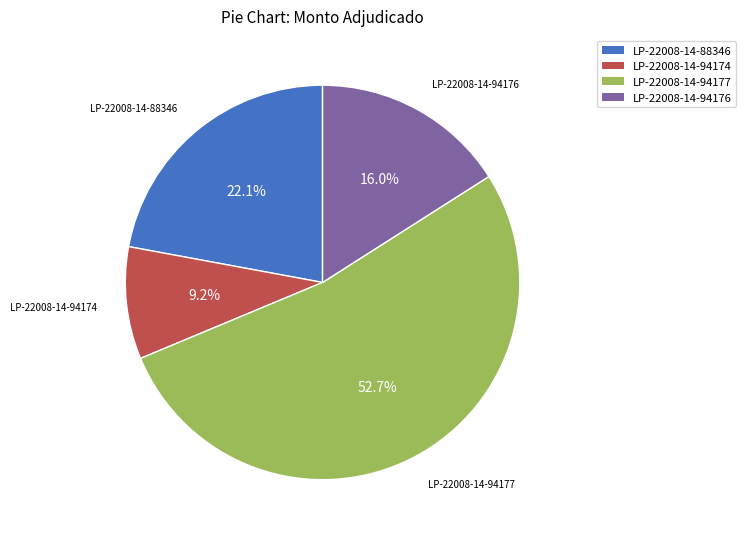

Is there any slice that represents more than half of the pie?

Yes